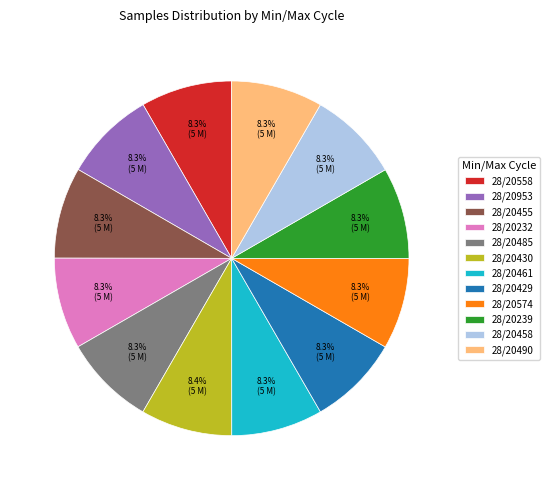

Count the number of slices in the pie.

12